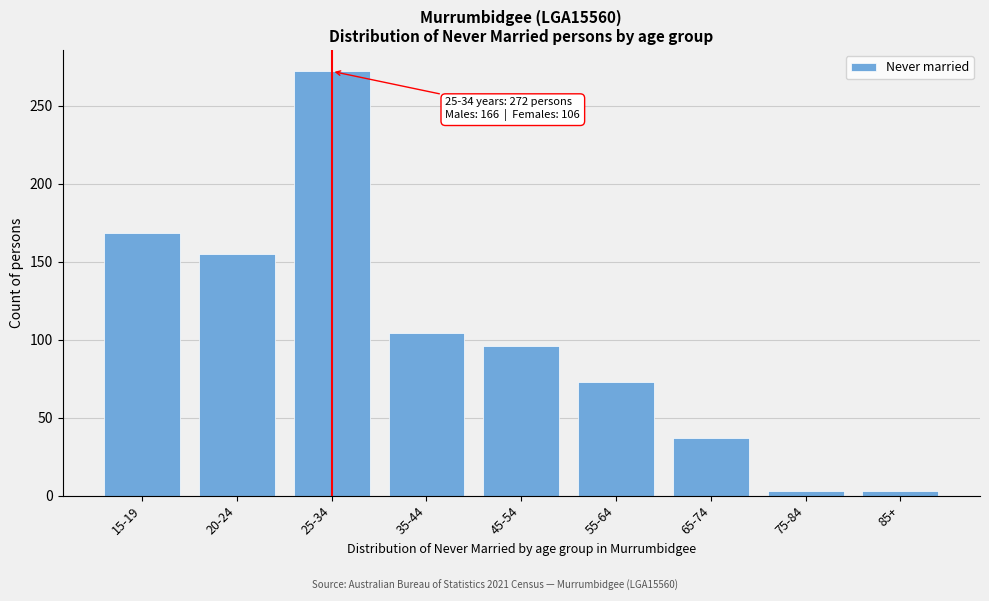

Reading left to right, what are all the values shown in this chart?

168	155	272	104	96	73	37	3	3